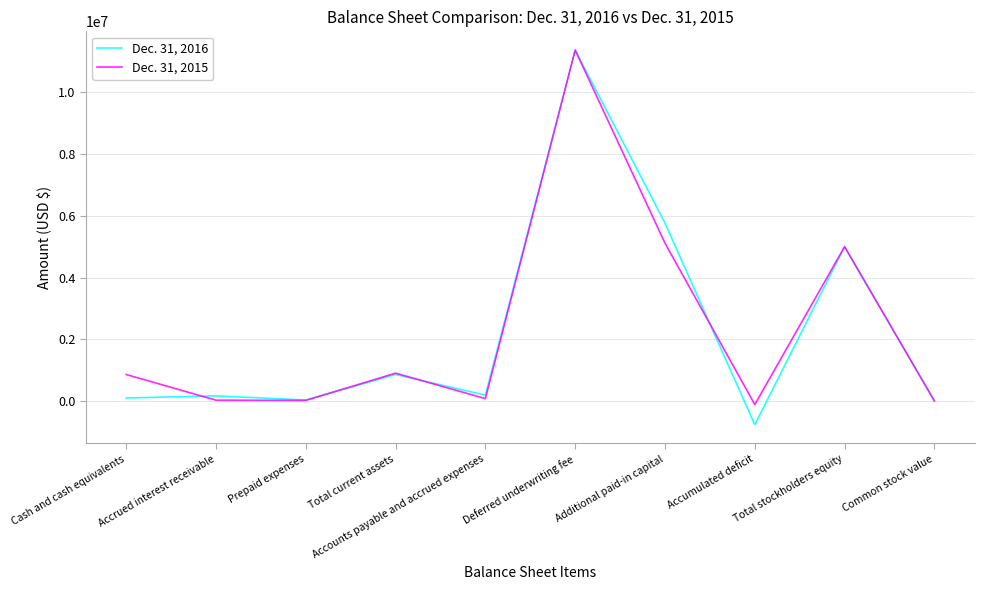

Rank the series at Total current assets from highest to lowest value.

Dec. 31, 2015, Dec. 31, 2016